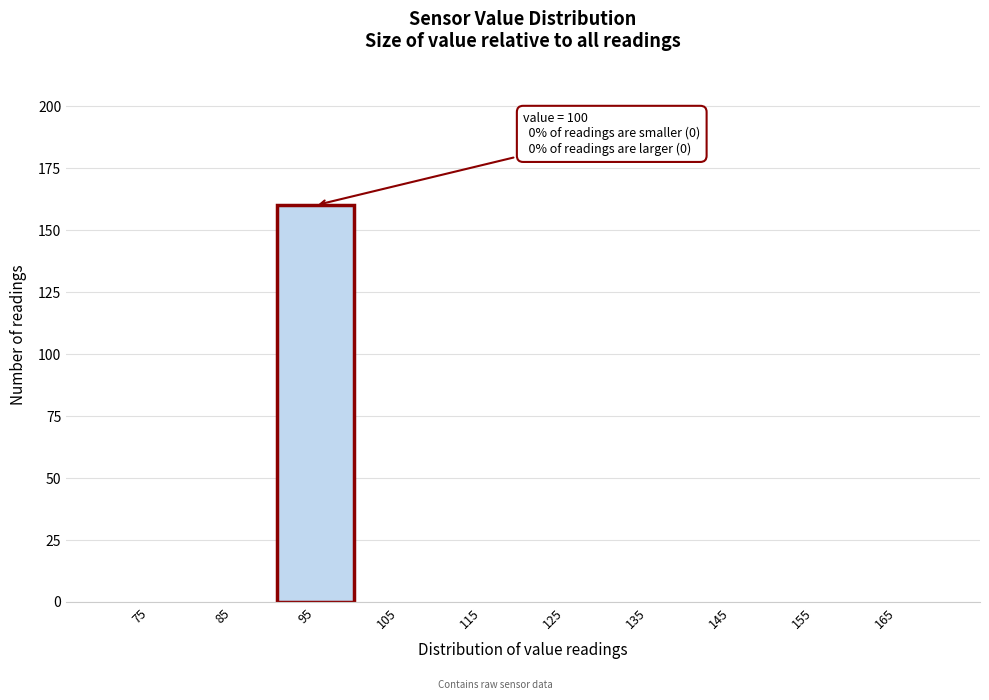

Reading left to right, list all the values displayed in this chart.

75=0	85=0	95=160	105=0	115=0	125=0	135=0	145=0	155=0	165=0